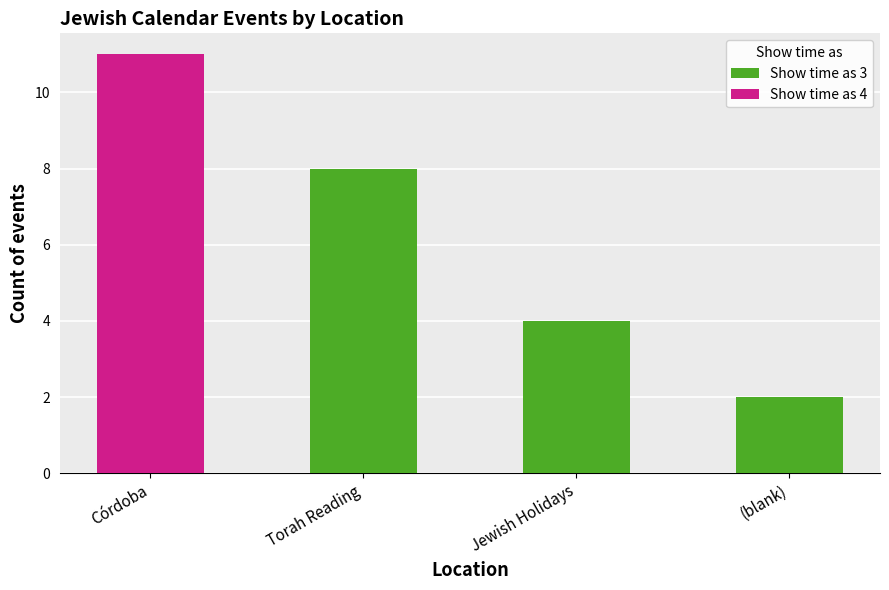

What is the average value of the Show time as 3 series?

4